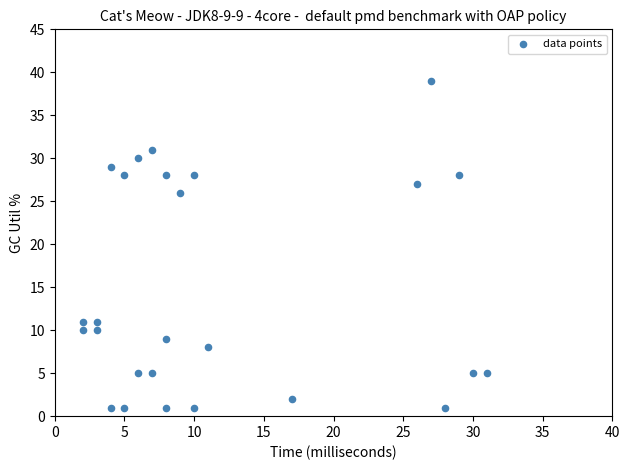

What is the range of Y values (max minus min)?

38